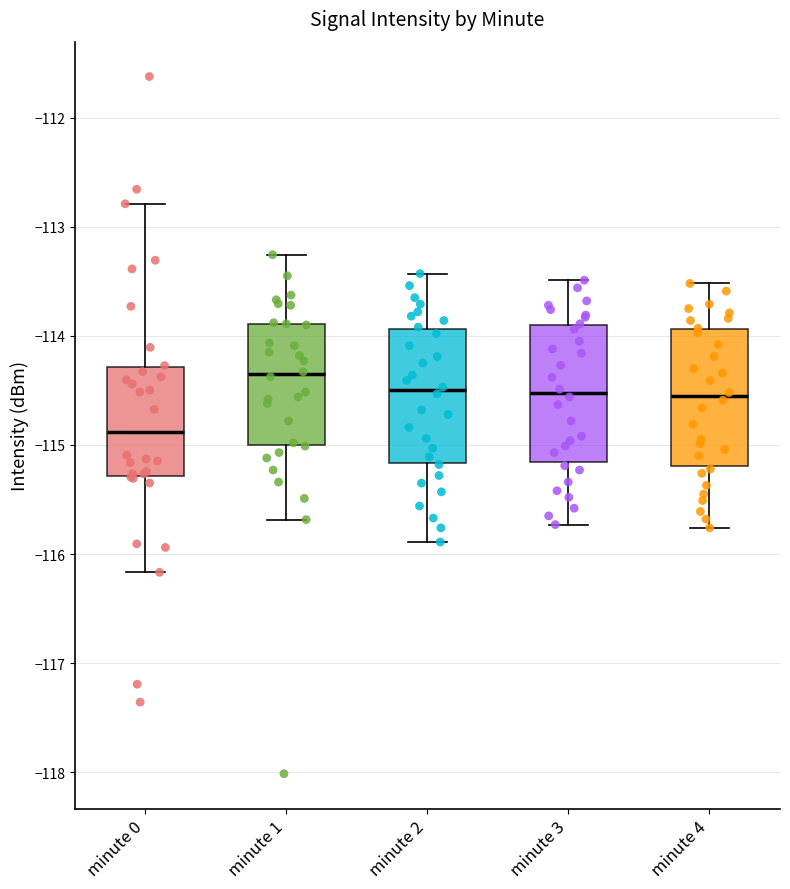

Reading left to right, read every box against the y-axis: the position of its median line, the range the box covers, and the ends of its whiskers. The values are not printed on the chart, so give them approximately, as read against the axis.

minute 0: median -114.9, box -115.3 to -114.3, whiskers -116.2 to -112.8
minute 1: median -114.4, box -115.0 to -113.9, whiskers -115.7 to -113.3
minute 2: median -114.5, box -115.2 to -113.9, whiskers -115.9 to -113.4
minute 3: median -114.5, box -115.2 to -113.9, whiskers -115.7 to -113.5
minute 4: median -114.6, box -115.2 to -113.9, whiskers -115.8 to -113.5